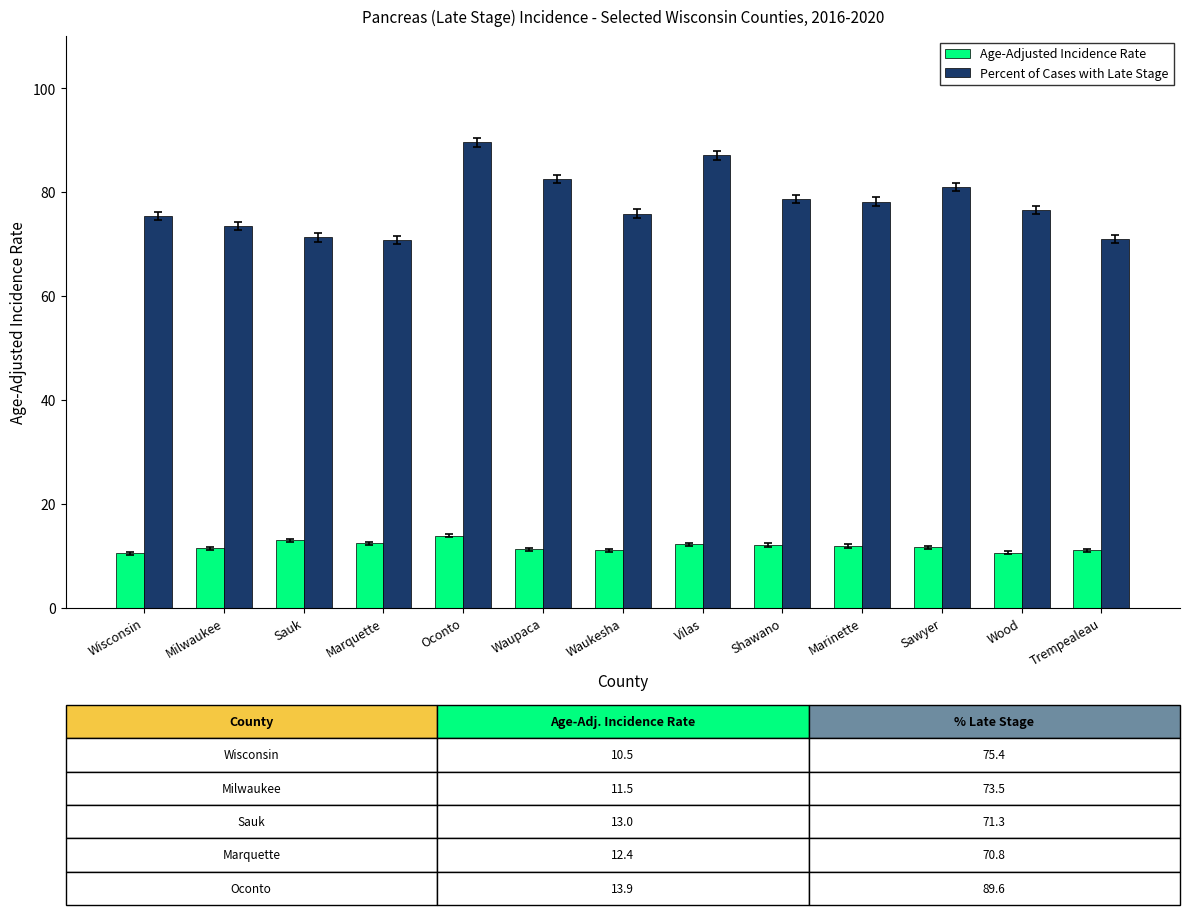

What are all the series names shown in the legend?

Age-Adjusted Incidence Rate, Percent of Cases with Late Stage